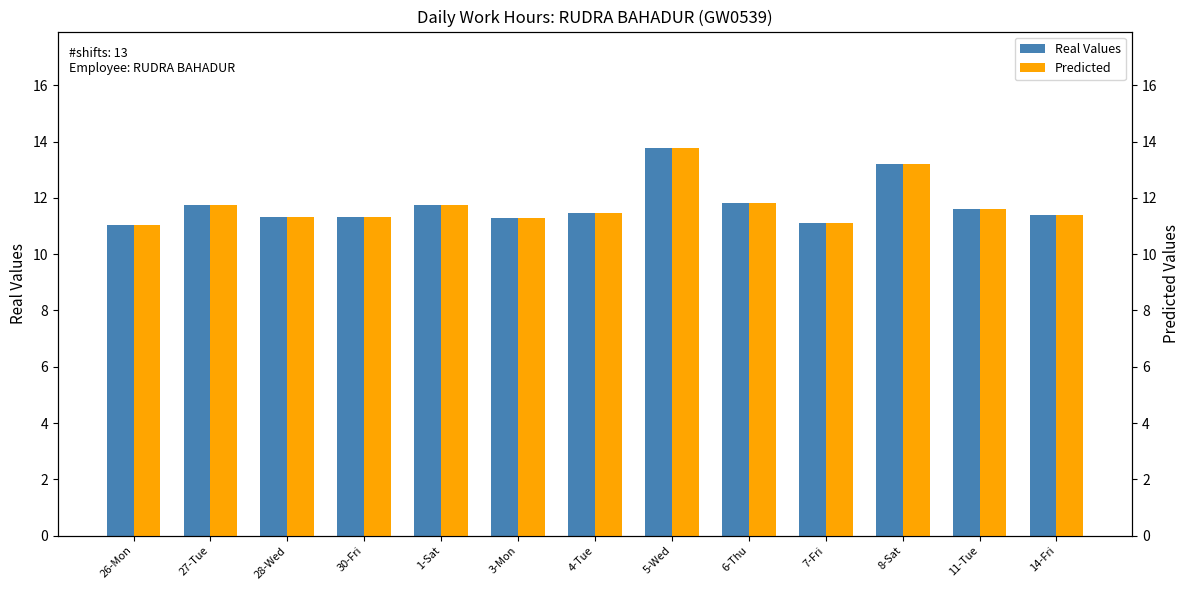

Which series has the widest spread of values?

Real Values